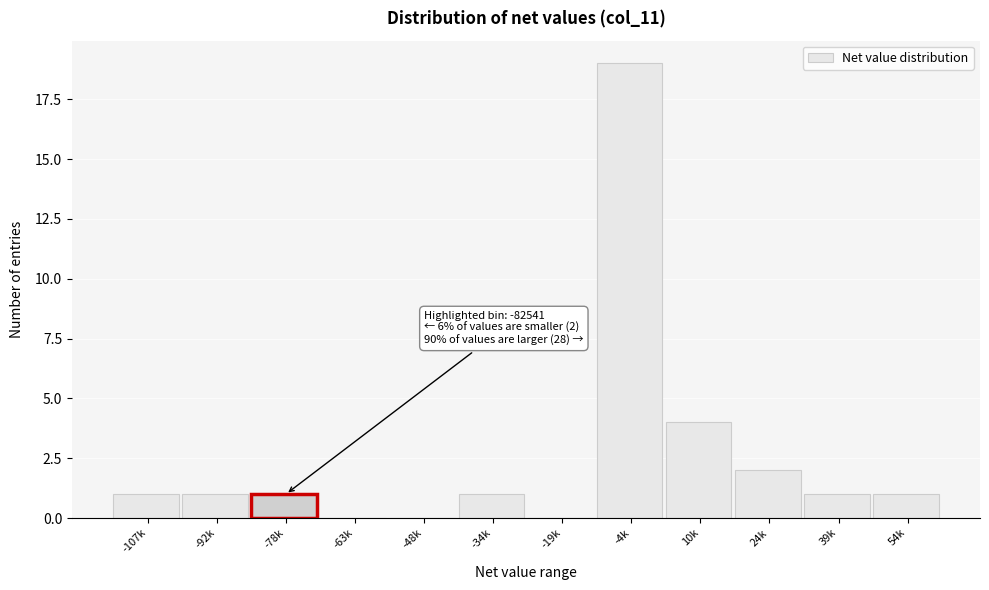

Reading left to right, extract all data points from this chart.

-107k=1	-92k=1	-78k=1	-63k=0	-48k=0	-34k=1	-19k=0	-4k=19	10k=4	24k=2	39k=1	54k=1